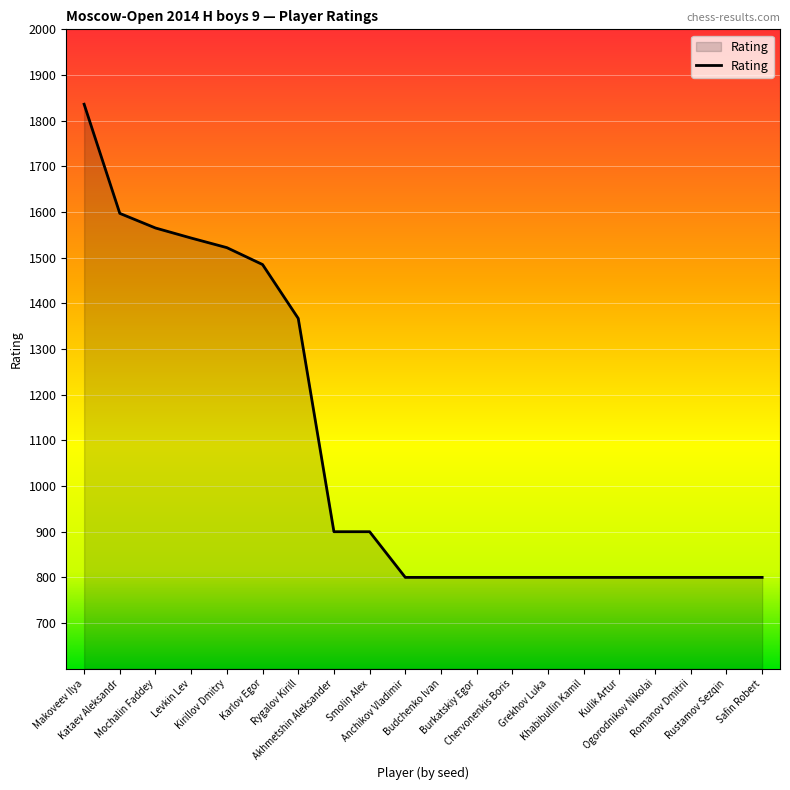

What is the difference between the maximum and minimum values?

1036